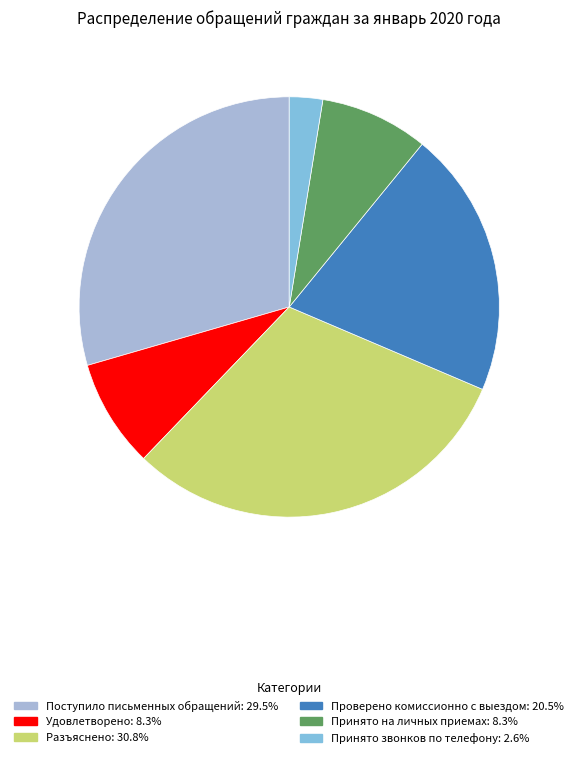

How many slices are in this pie chart?

6